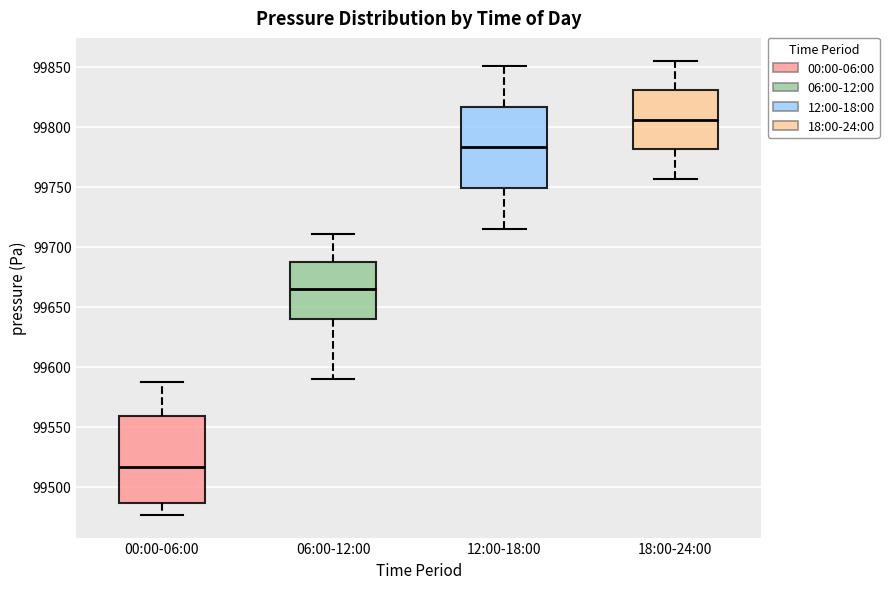

Reading left to right, transcribe this box plot: for each box, give where its median line is, the range the box spans, and where its two whiskers end, as read against the y-axis. The values are not printed on the chart, so give them approximately, as read against the axis.

00:00-06:00: median 99515, box 99485 to 99560, whiskers 99475 to 99585
06:00-12:00: median 99665, box 99640 to 99685, whiskers 99590 to 99710
12:00-18:00: median 99785, box 99750 to 99815, whiskers 99715 to 99850
18:00-24:00: median 99805, box 99780 to 99830, whiskers 99755 to 99855